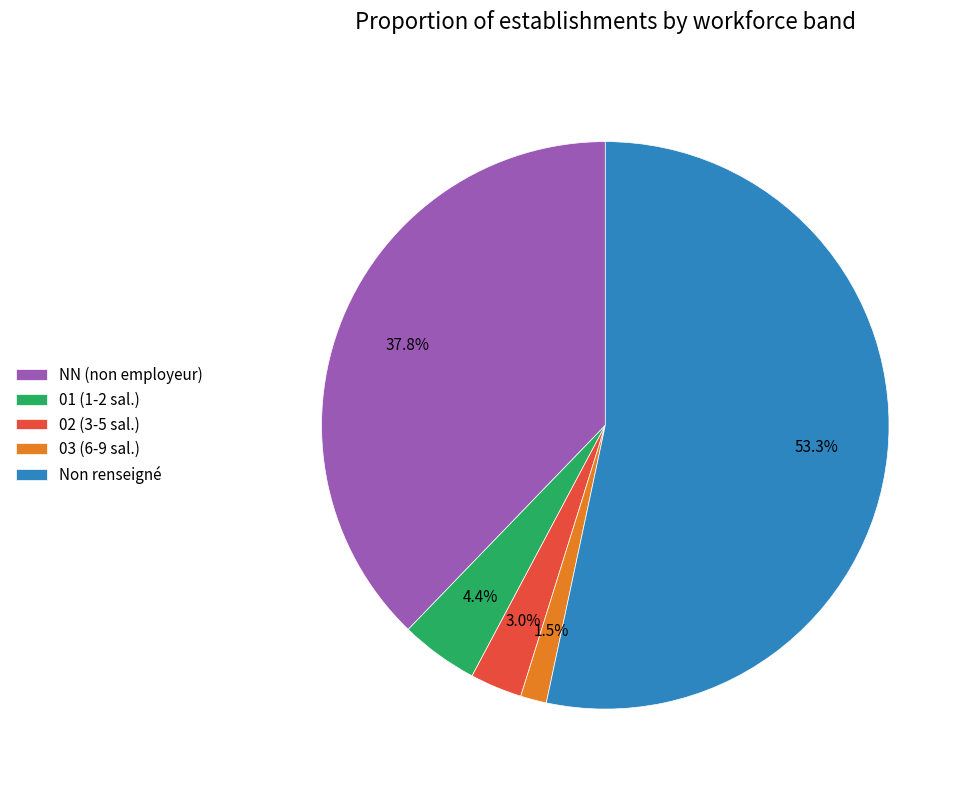

Combined, do 02 (3-5 sal.) and NN (non employeur) account for over 50%?

No